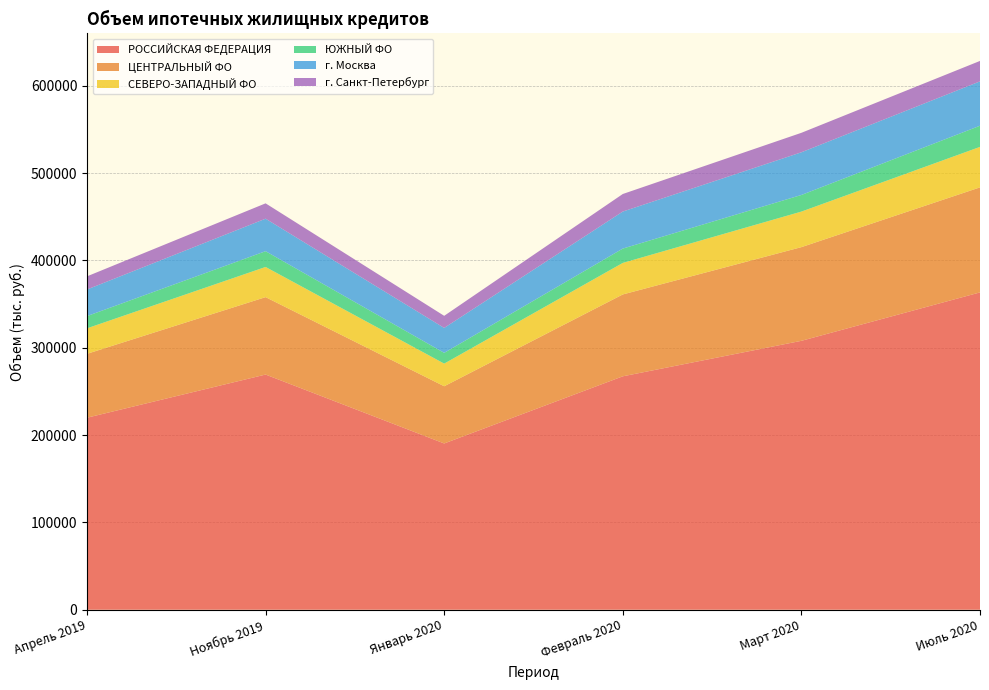

Reading right to left, transcribe all the data shown in this chart.

РОССИЙСКАЯ ФЕДЕРАЦИЯ: Июль 2020=363334	Март 2020=307902	Февраль 2020=267259	Январь 2020=190371	Ноябрь 2019=269274	Апрель 2019=219852
ЦЕНТРАЛЬНЫЙ ФО: Июль 2020=120266	Март 2020=107267	Февраль 2020=93742	Январь 2020=65515	Ноябрь 2019=88644	Апрель 2019=73150
СЕВЕРО-ЗАПАДНЫЙ ФО: Июль 2020=46338	Март 2020=40695	Февраль 2020=36096	Январь 2020=25905	Ноябрь 2019=34544	Апрель 2019=29193
ЮЖНЫЙ ФО: Июль 2020=24249	Март 2020=19043	Февраль 2020=16430	Январь 2020=12331	Ноябрь 2019=18069	Апрель 2019=14010
г. Москва: Июль 2020=50791	Март 2020=48867	Февраль 2020=42388	Январь 2020=28546	Ноябрь 2019=37212	Апрель 2019=30450
г. Санкт-Петербург: Июль 2020=23392	Март 2020=22290	Февраль 2020=20093	Январь 2020=13854	Ноябрь 2019=17563	Апрель 2019=15050